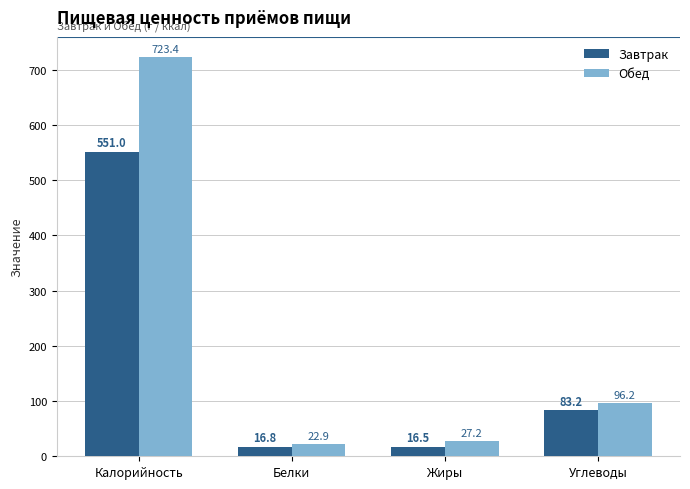

Which category has the highest value in the Обед series?

Калорийность